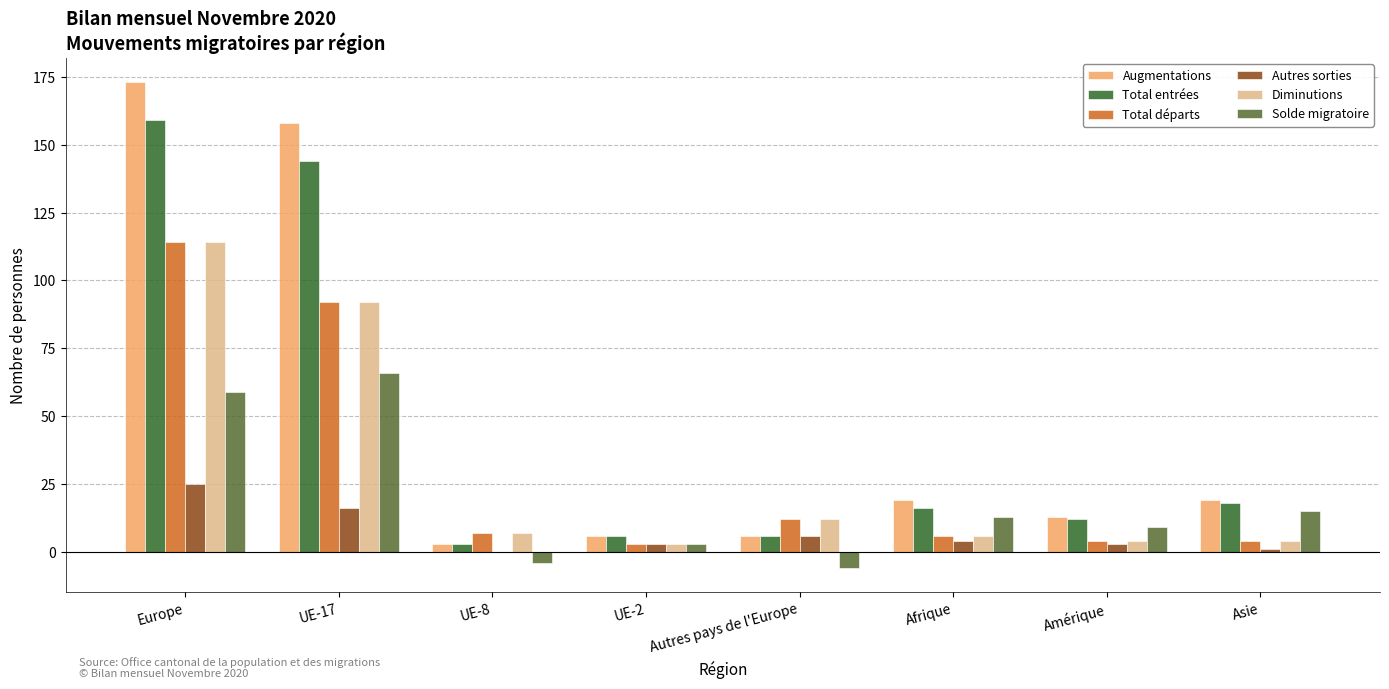

What is the sum of the Autres sorties values at Autres pays de l'Europe and Asie?

7